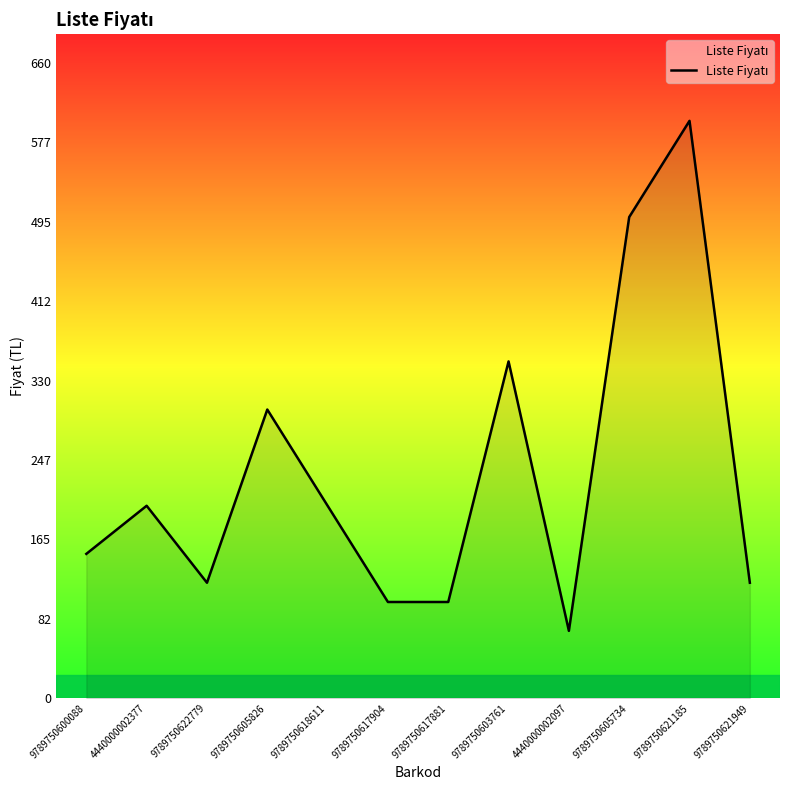

Reading right to left, list all the values displayed in this chart.

120	600	500	70	350	100	100	200	300	120	200	150